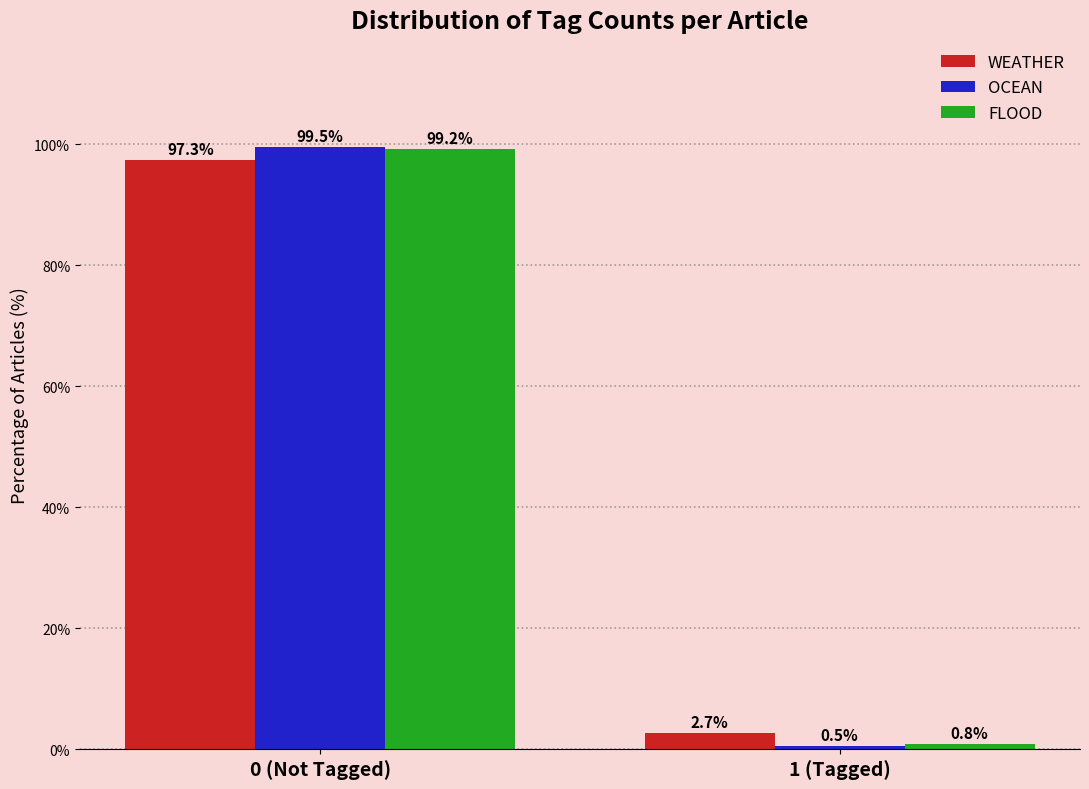

Reading right to left, list all the values displayed in this chart.

WEATHER: 2.7	97.3
OCEAN: 0.5	99.5
FLOOD: 0.8	99.2